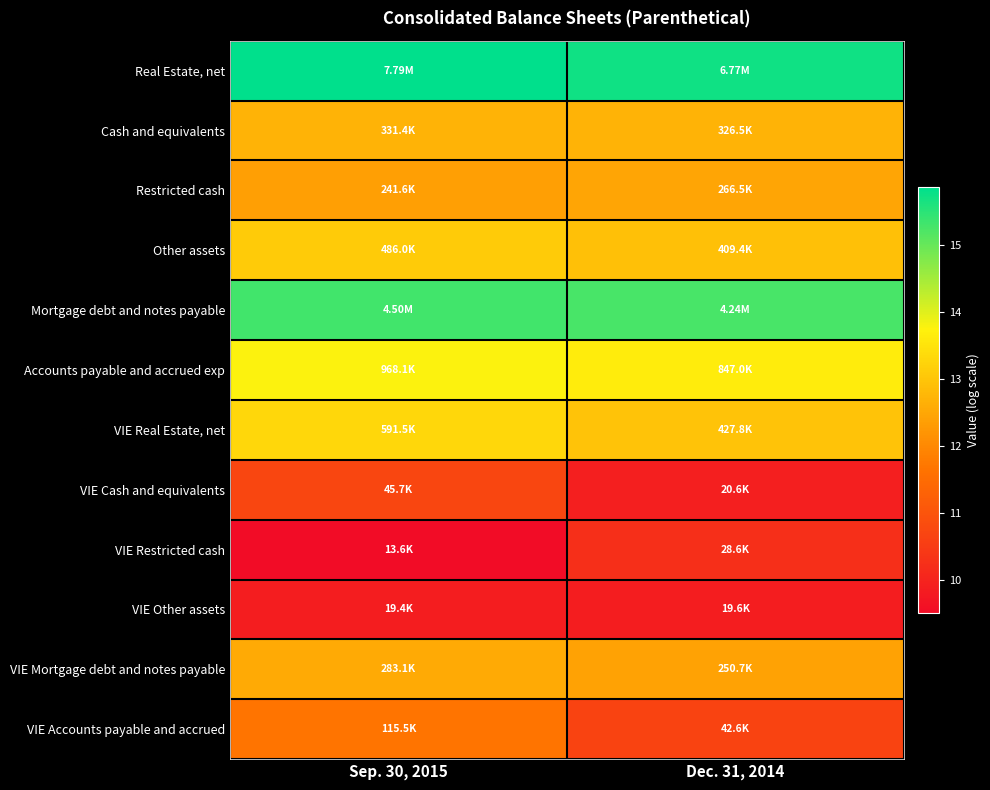

At how many categories does at least one series exceed 12?

2